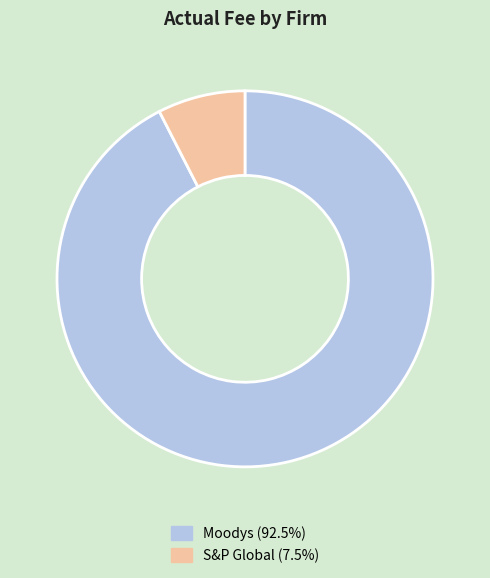

Count the number of slices in the pie.

2